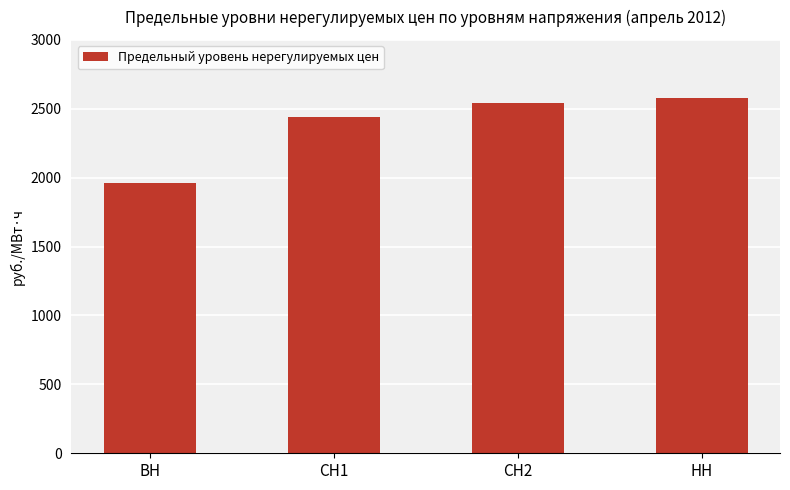

What is the sum of the values at НН and СН1?

5020.8